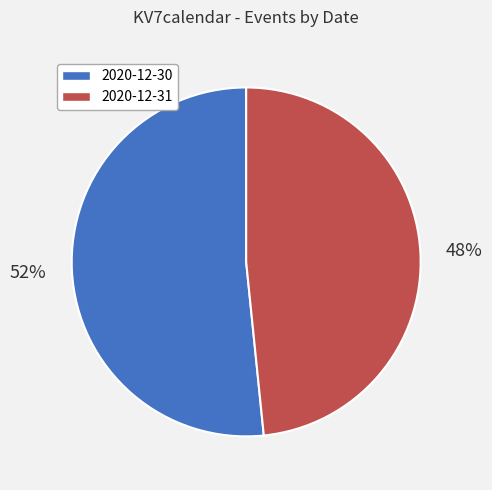

Approximately how many times larger is the value at 2020-12-31 compared to 2020-12-30?

0.9